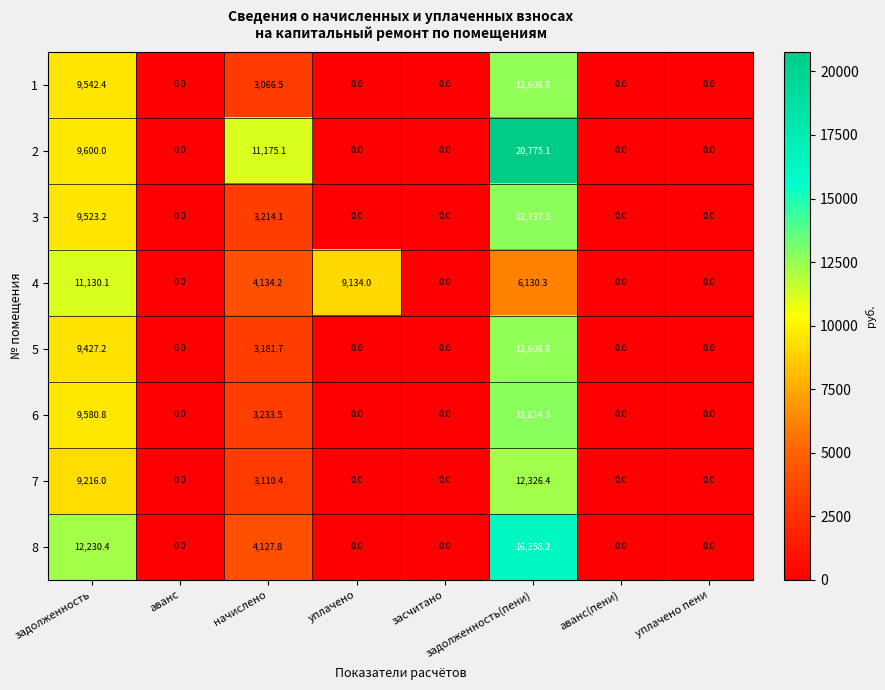

Count the number of data series in this chart.

8